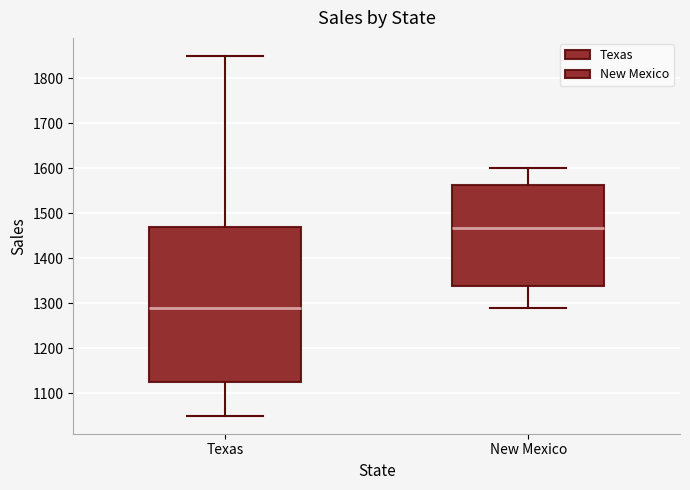

Which box is the tallest, from its lower edge to its upper edge?

Texas